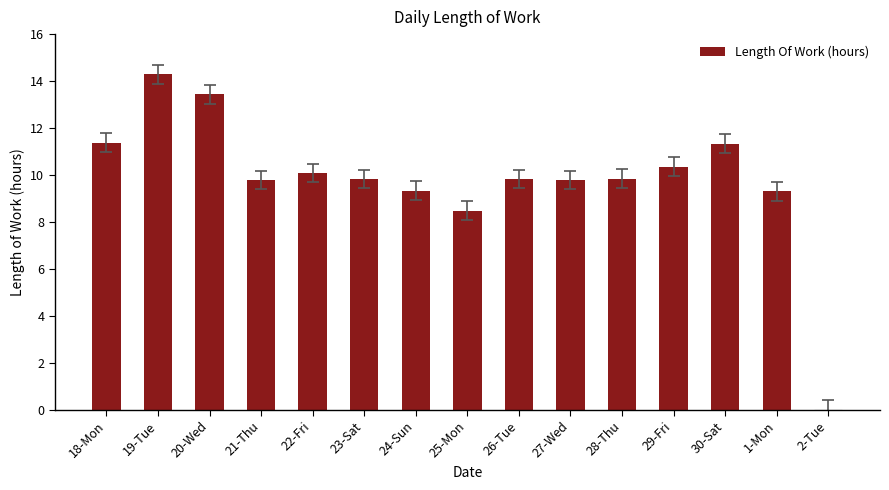

What is the sum of all values?

147.1